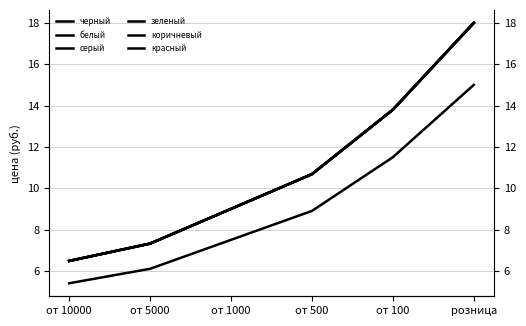

Reading right to left, list all the values displayed in this chart.

черный: 15.0	11.5	8.9	7.5	6.1	5.4
белый: 18.0	13.8	10.7	9.0	7.3	6.5
серый: 18.0	13.8	10.7	9.0	7.3	6.5
зеленый: 18.0	13.8	10.7	9.0	7.3	6.5
коричневый: 18.0	13.8	10.7	9.0	7.3	6.5
красный: 18.0	13.8	10.7	9.0	7.3	6.5